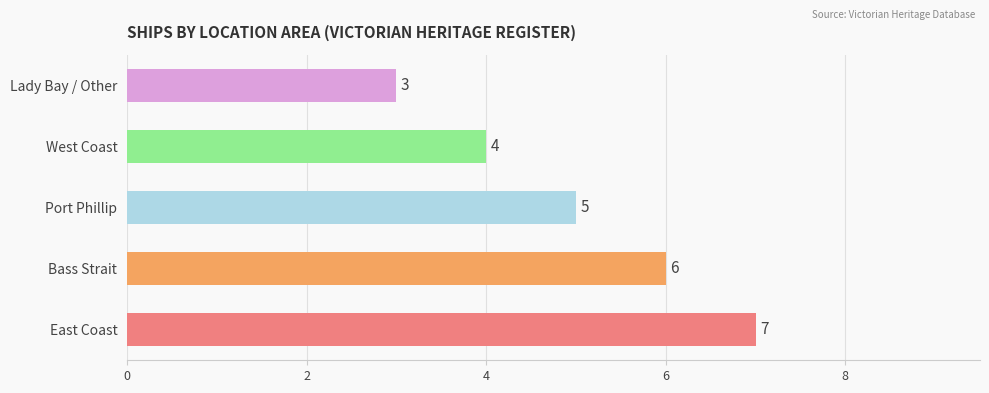

Rank the categories by value from highest to lowest.

East Coast, Bass Strait, Port Phillip, West Coast, Lady Bay / Other